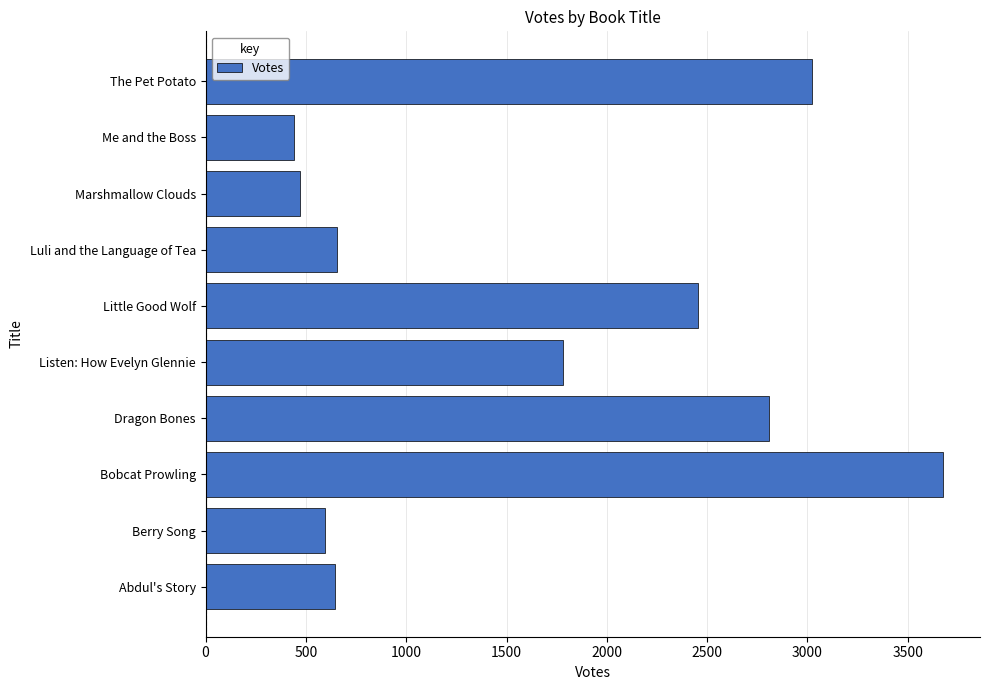

At which label is the value closest to 2059?

Listen: How Evelyn Glennie